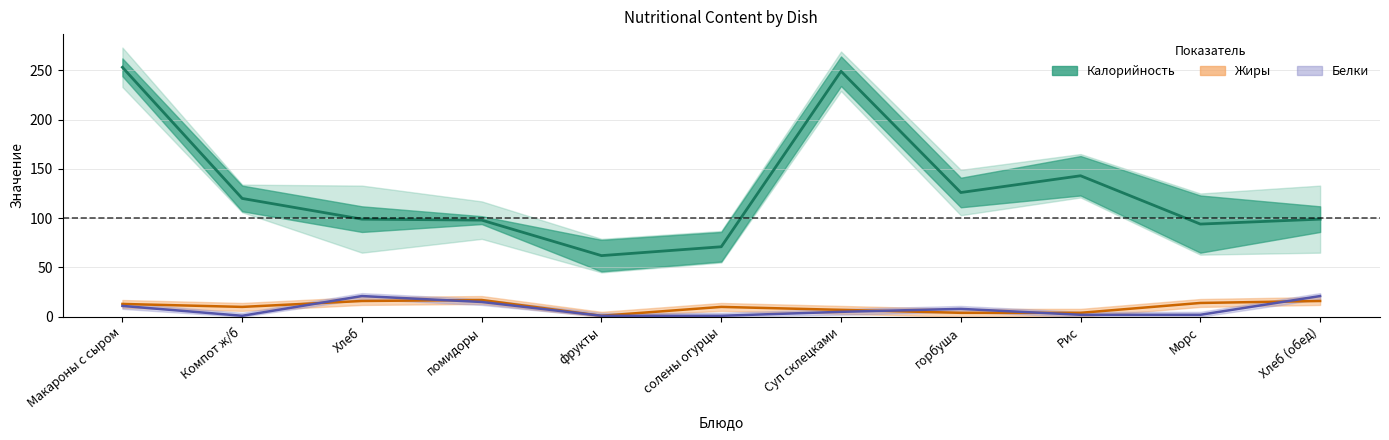

Is it true that Калорийность equals 189 at Компот ж/б?

False